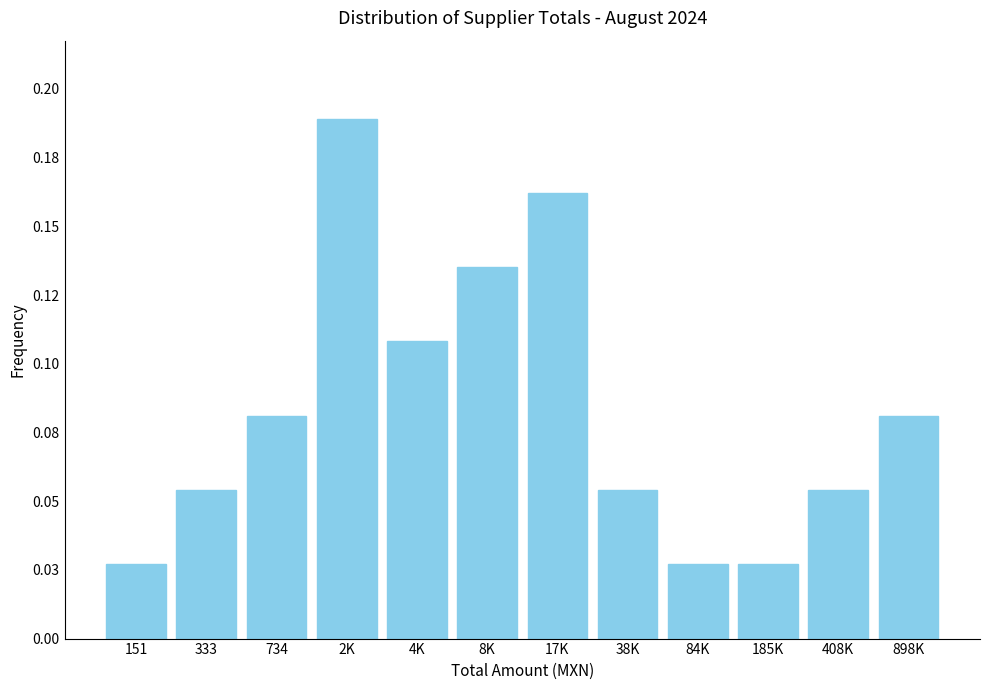

Does the chart contain any negative values?

No